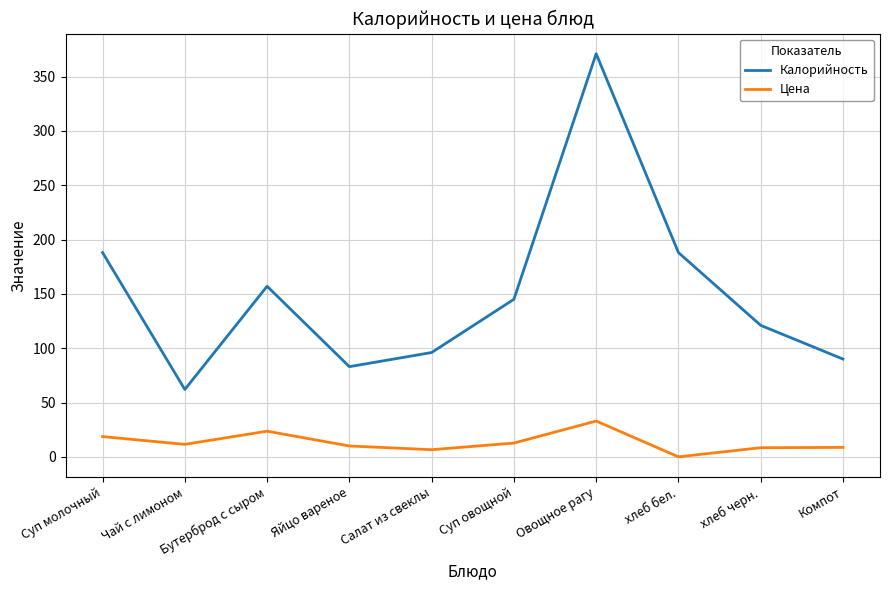

Rank the series by their maximum value, from highest to lowest.

Калорийность, Цена